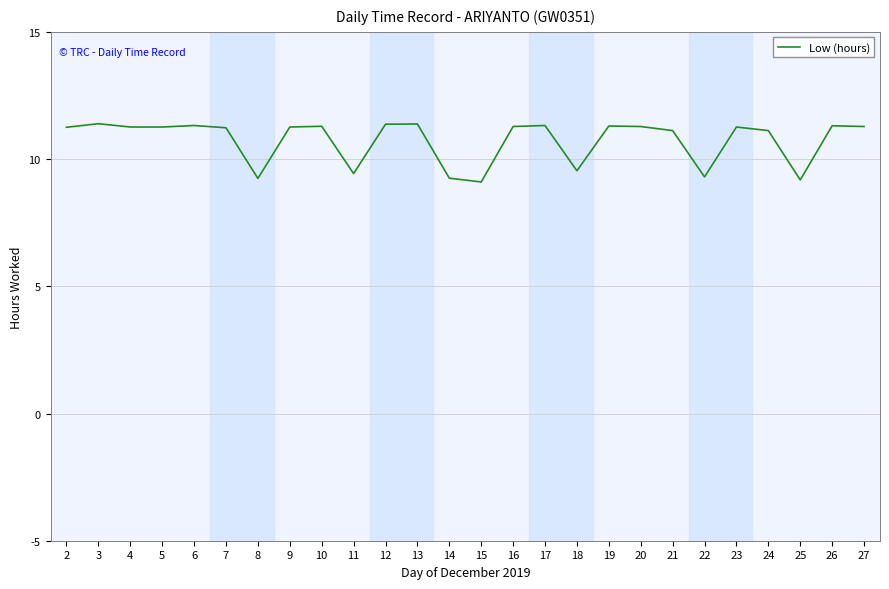

Approximately how many times larger is the value at 27 compared to 15?

1.2